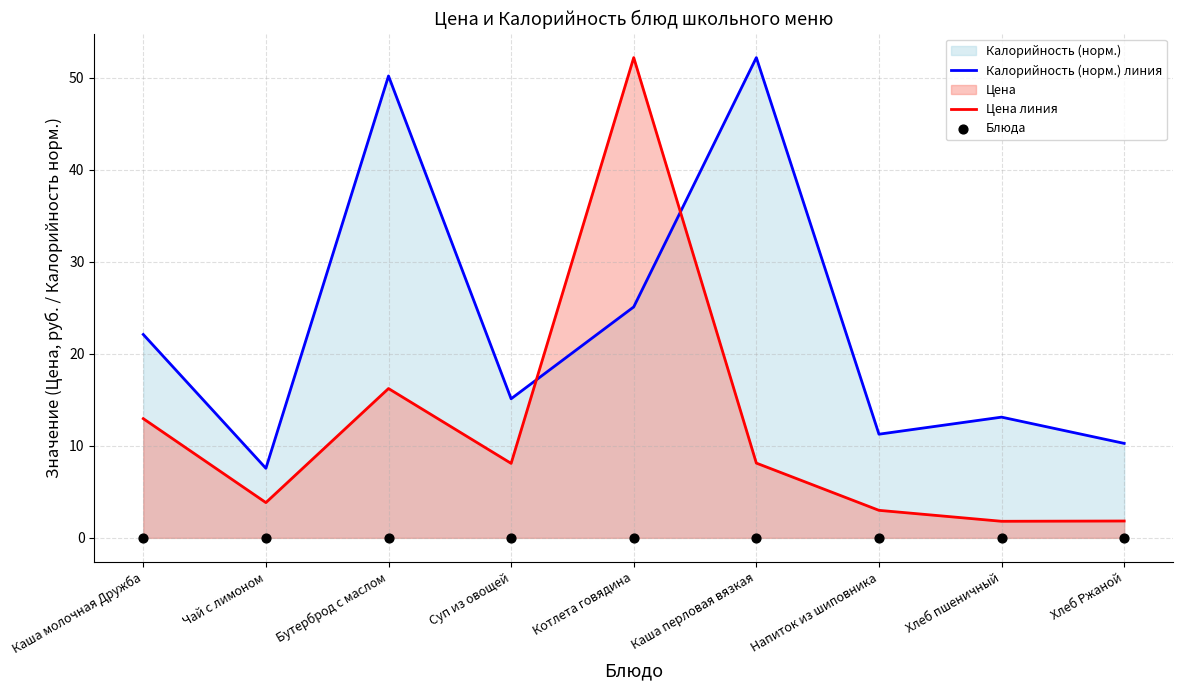

Which series has the widest spread of Y values?

Цена линия